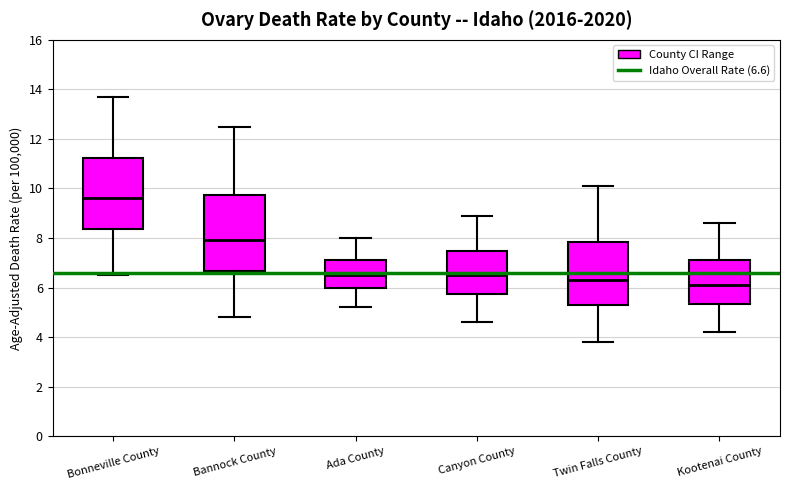

Reading left to right, read every box against the y-axis: the position of its median line, the range the box covers, and the ends of its whiskers. The values are not printed on the chart, so give them approximately, as read against the axis.

Bonneville County: median 9.6, box 8.4 to 11.2, whiskers 6.6 to 13.8
Bannock County: median 8.0, box 6.6 to 9.8, whiskers 4.8 to 12.6
Ada County: median 6.6, box 6.0 to 7.2, whiskers 5.2 to 8.0
Canyon County: median 6.6, box 5.8 to 7.4, whiskers 4.6 to 9.0
Twin Falls County: median 6.4, box 5.4 to 7.8, whiskers 3.8 to 10.2
Kootenai County: median 6.2, box 5.4 to 7.2, whiskers 4.2 to 8.6